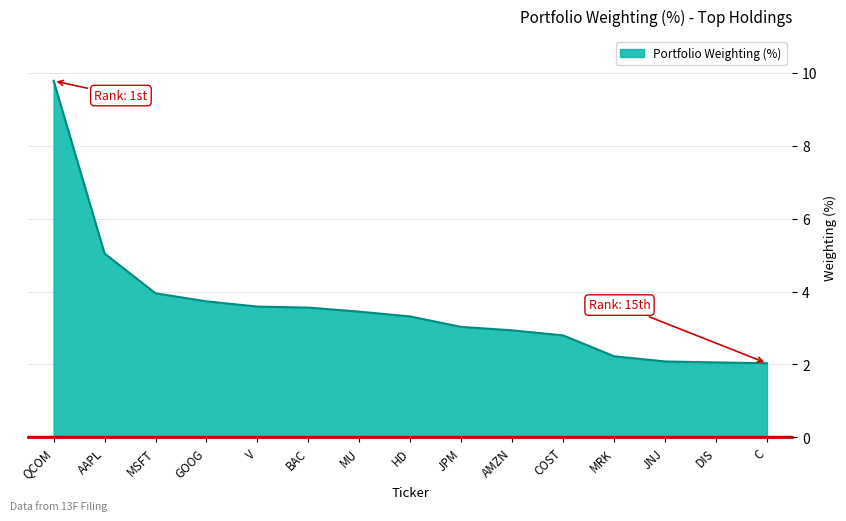

How many categories are shown in the chart?

15